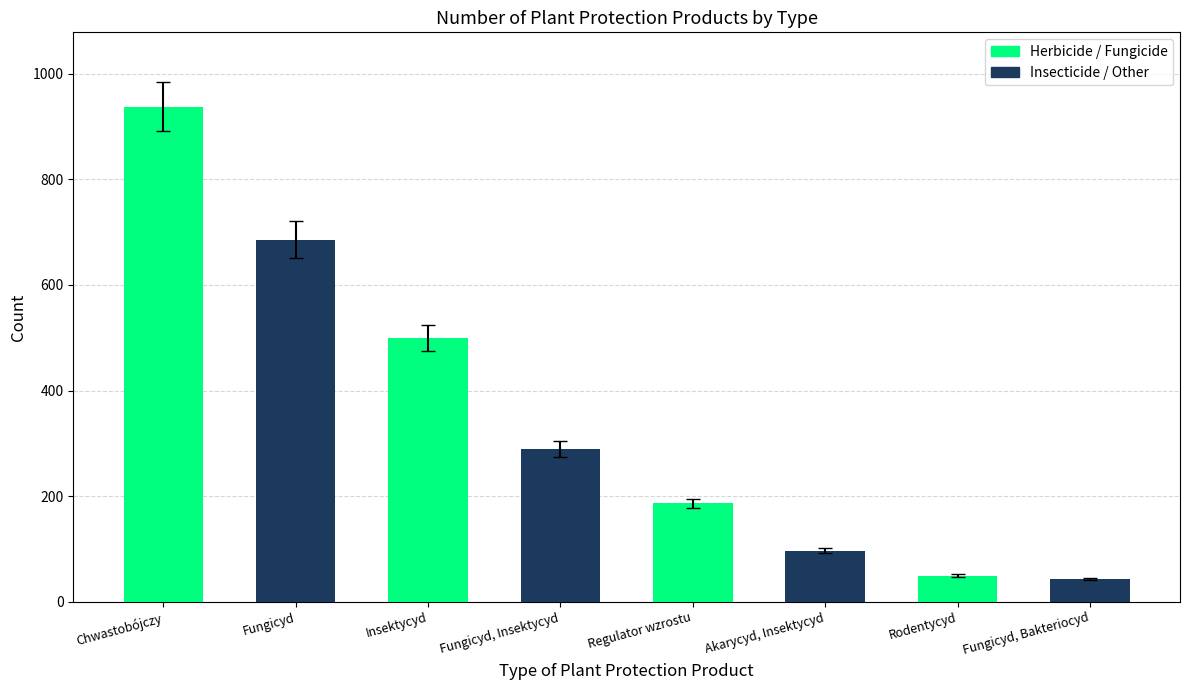

What is the label of the 6th bar from the right?

Insektycyd